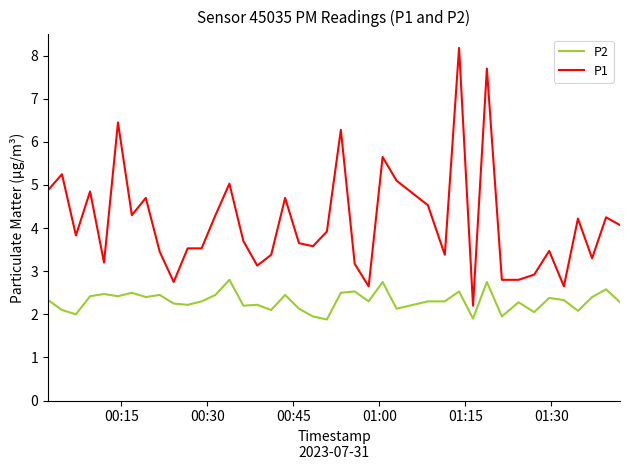

What is the smallest value displayed?

1.9